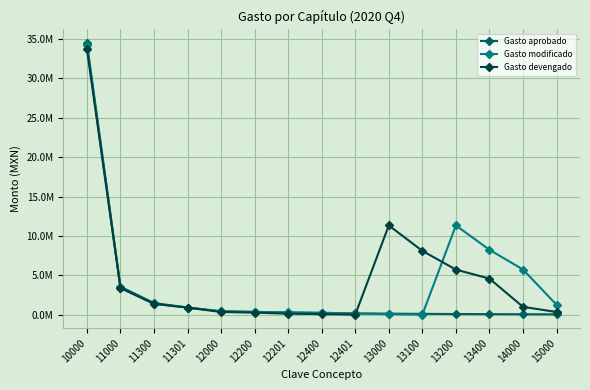

At which category does Gasto modificado reach its first local valley?

13100